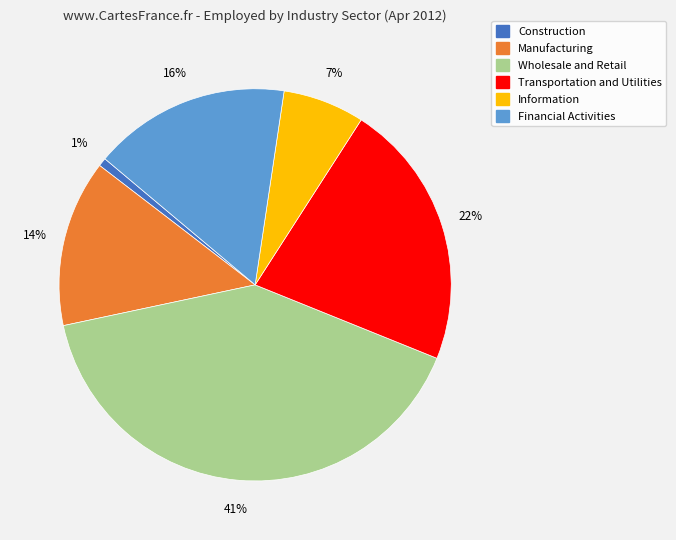

What is the largest slice in the pie chart?

Wholesale and Retail